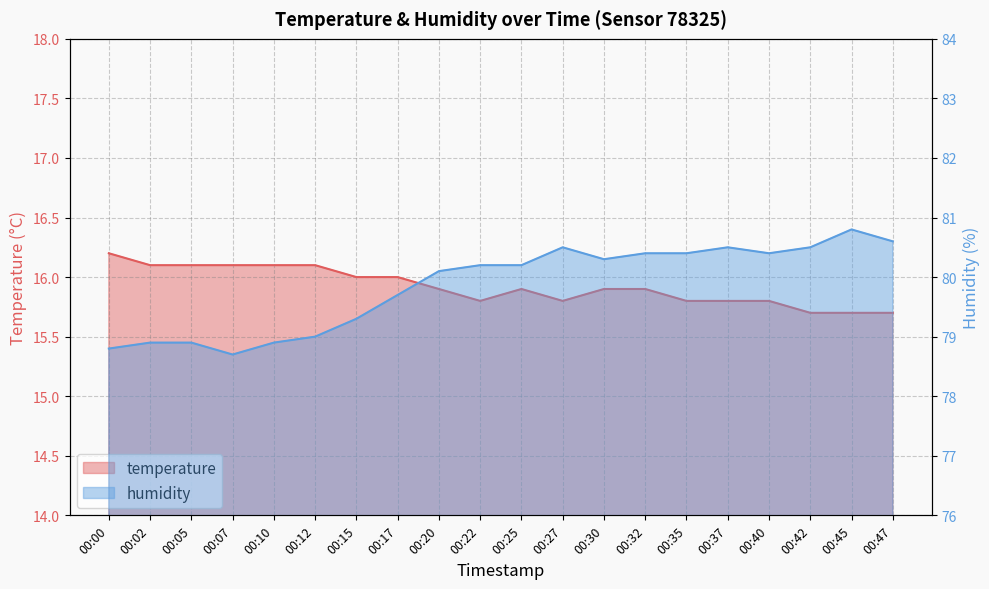

True or false: temperature and humidity intersect in this chart.

False